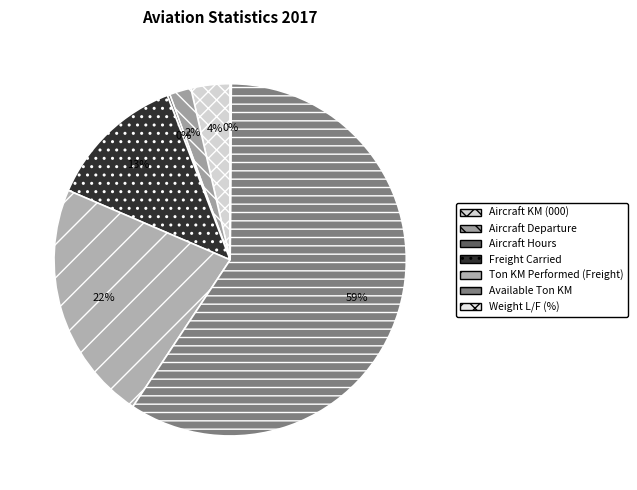

To the nearest percent, what is the difference between the Ton KM Performed (Freight) and Freight Carried slice percentages?

9%